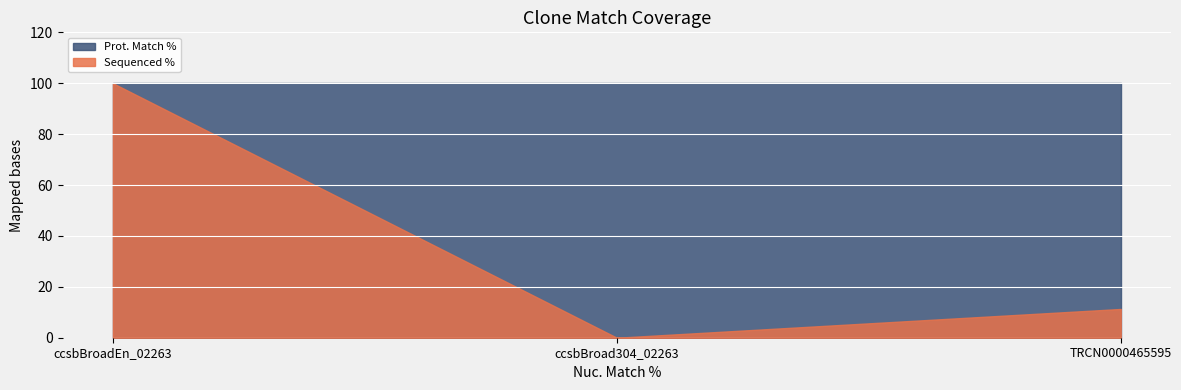

At which label is Prot. Match % closest to 100?

ccsbBroadEn_02263